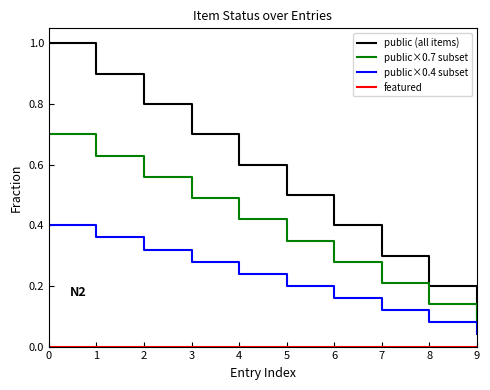

True or false: public×0.4 subset has more than 1 interior local peaks.

False